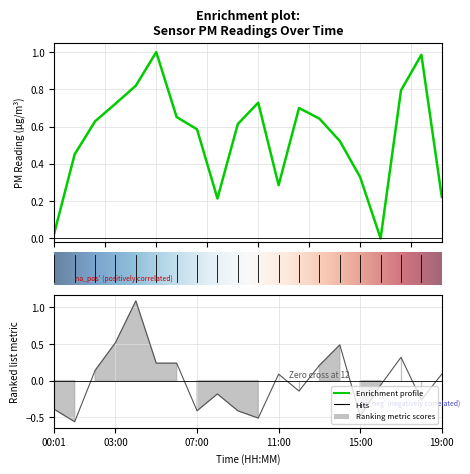

Does the chart have visible grid lines?

Yes